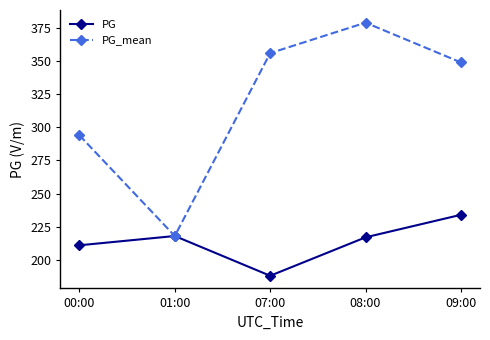

The PG series shows 188 at 07:00. True or false?

True